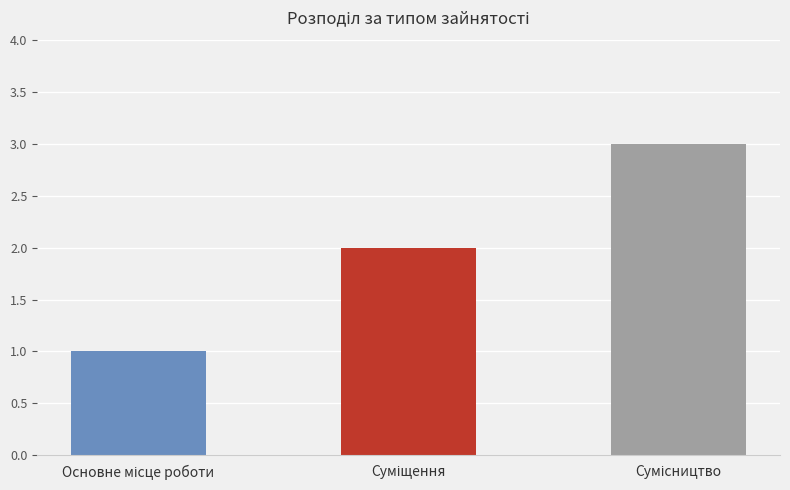

Which category has the highest value across all series?

Сумісництво